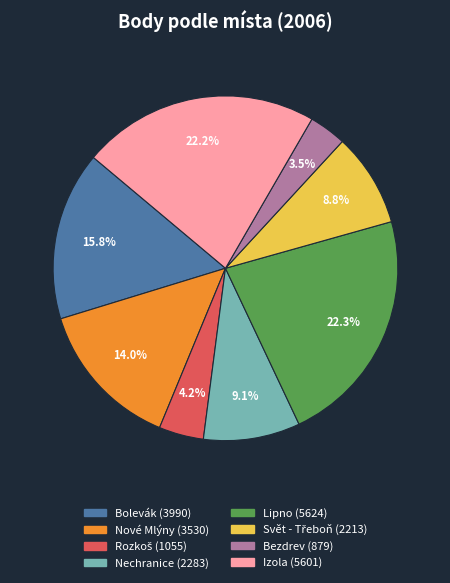

How much of the chart is everything except Lipno?

77.7%